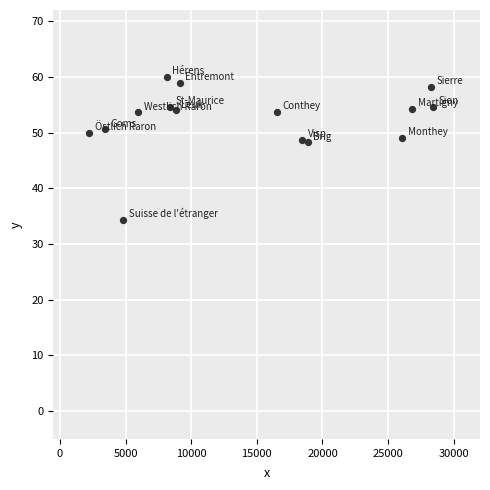

What is the range of X values (max minus min)?

26191.0